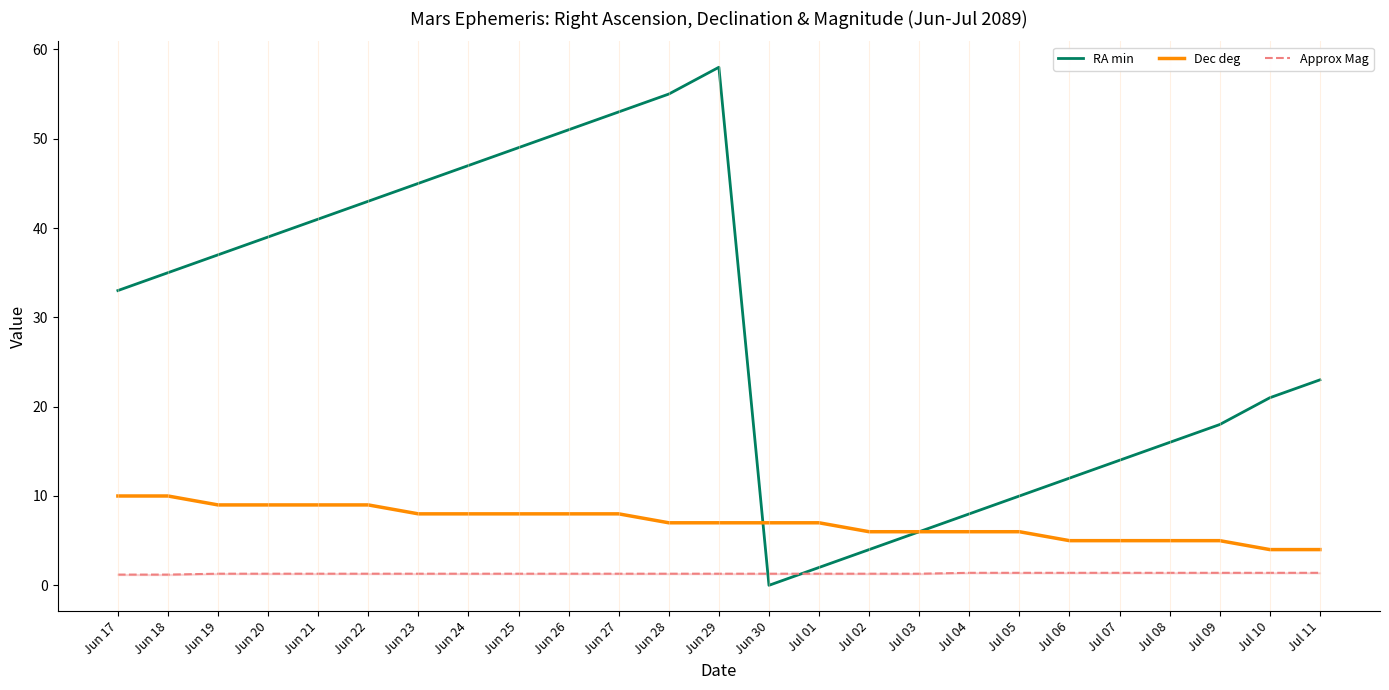

What is the sum of all RA min values?

720.0